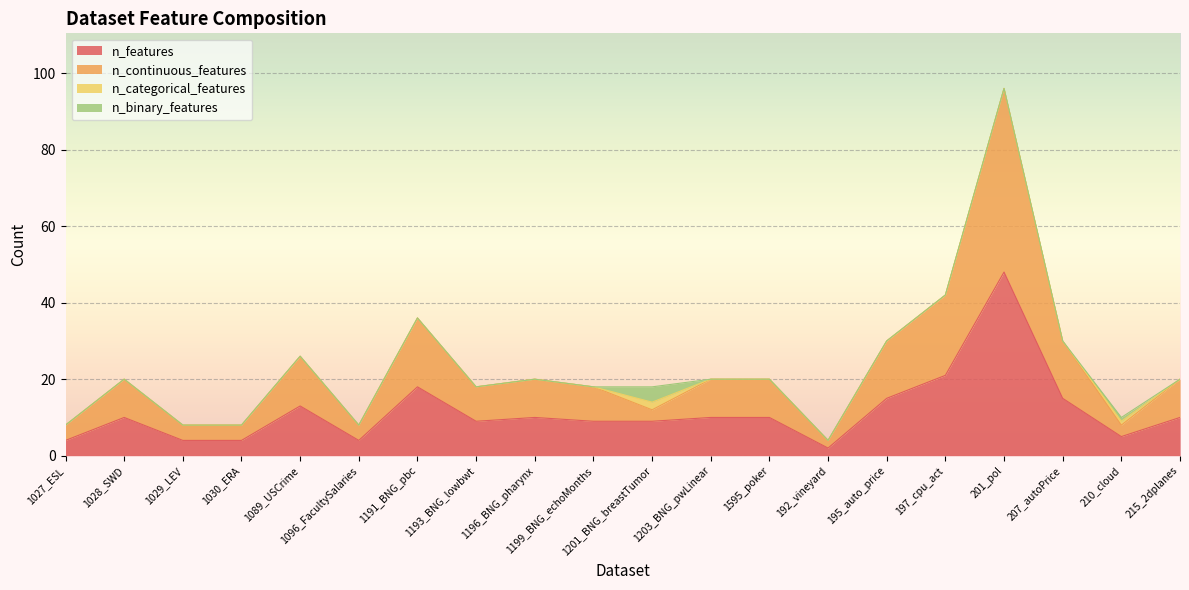

How many lines are shown in the chart?

4